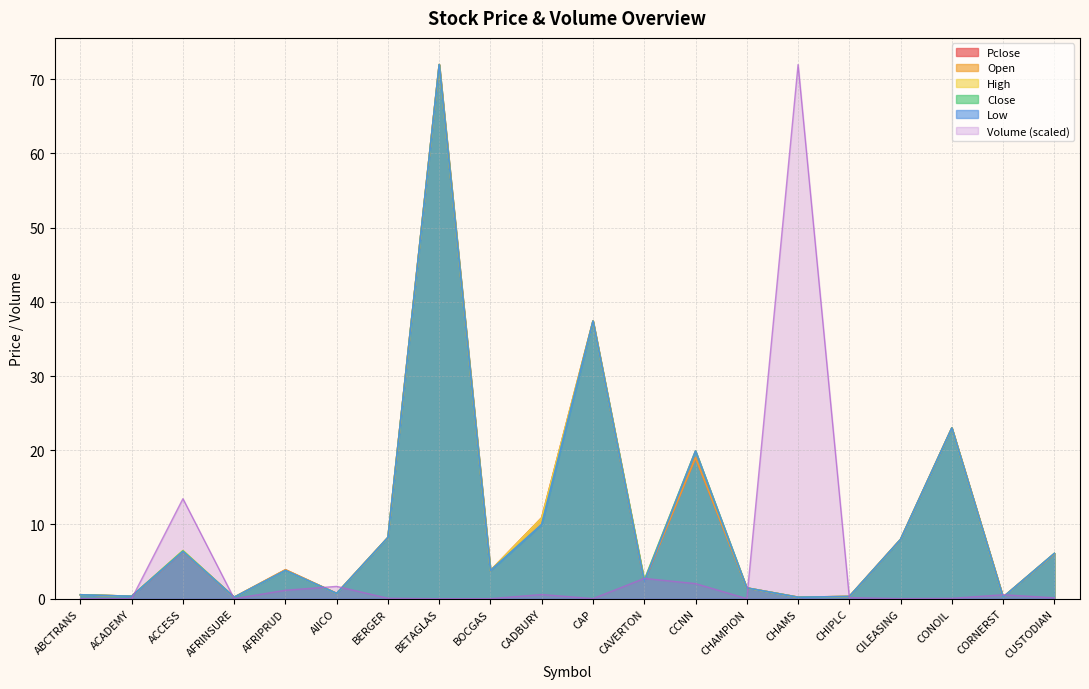

How many values in the Pclose series are below 3?

9